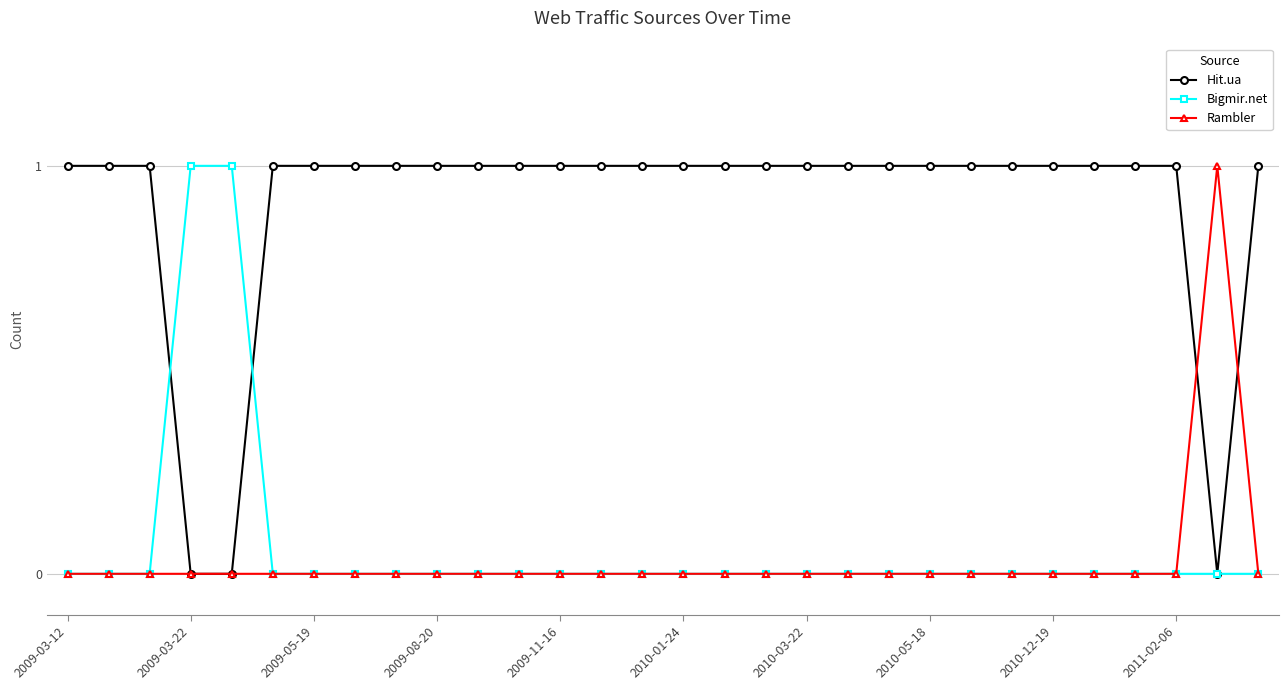

Which series has the largest total across all categories?

Hit.ua